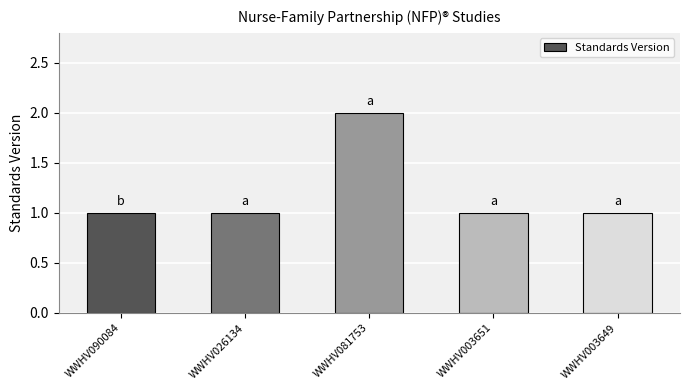

What is the change in value from WWHV090084 to WWHV081753?

+1